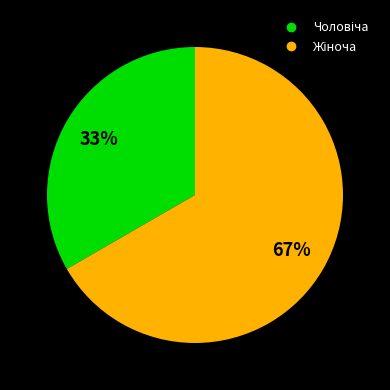

Is there a majority slice in this chart?

Yes